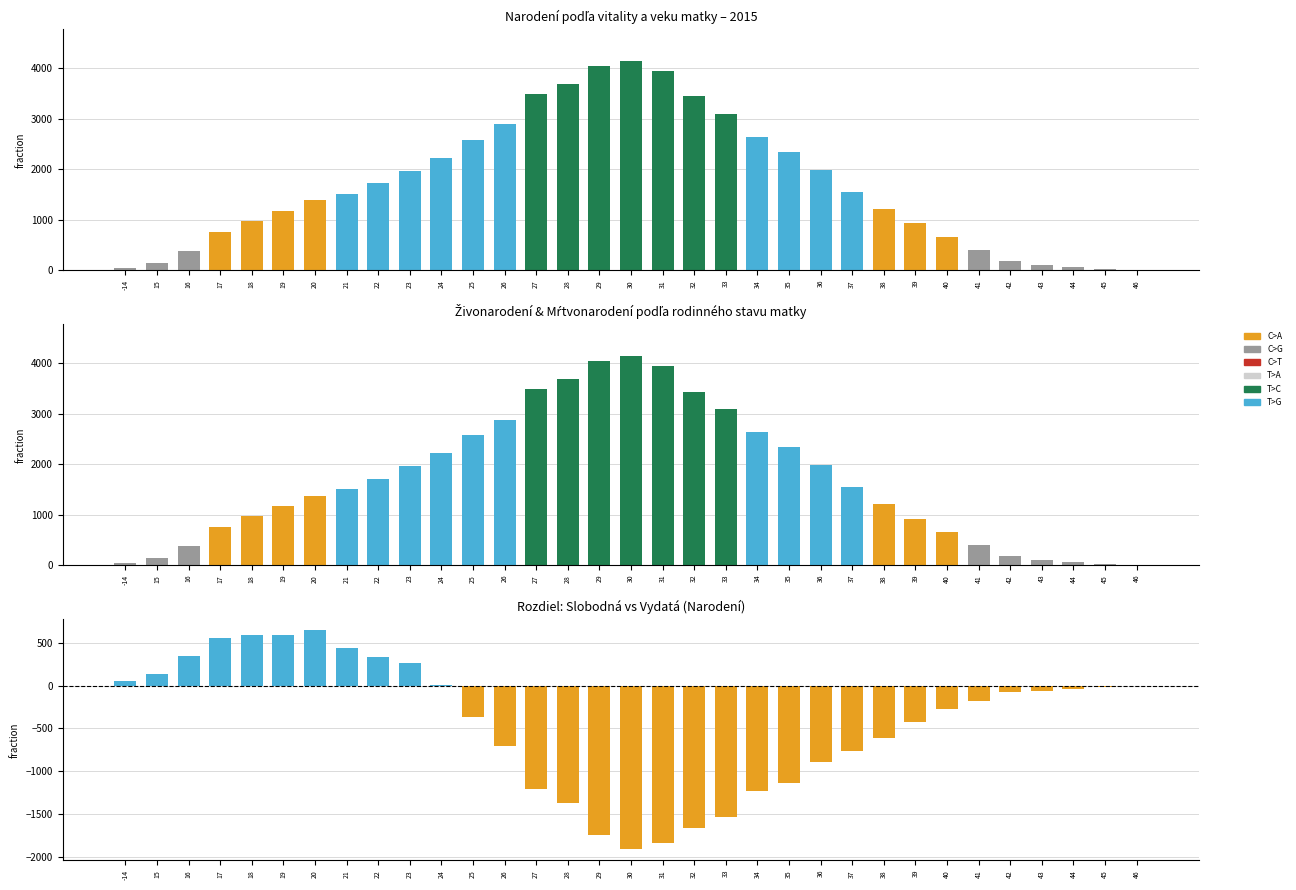

At which label is Slobodná − Vydatá closest to -632?

38